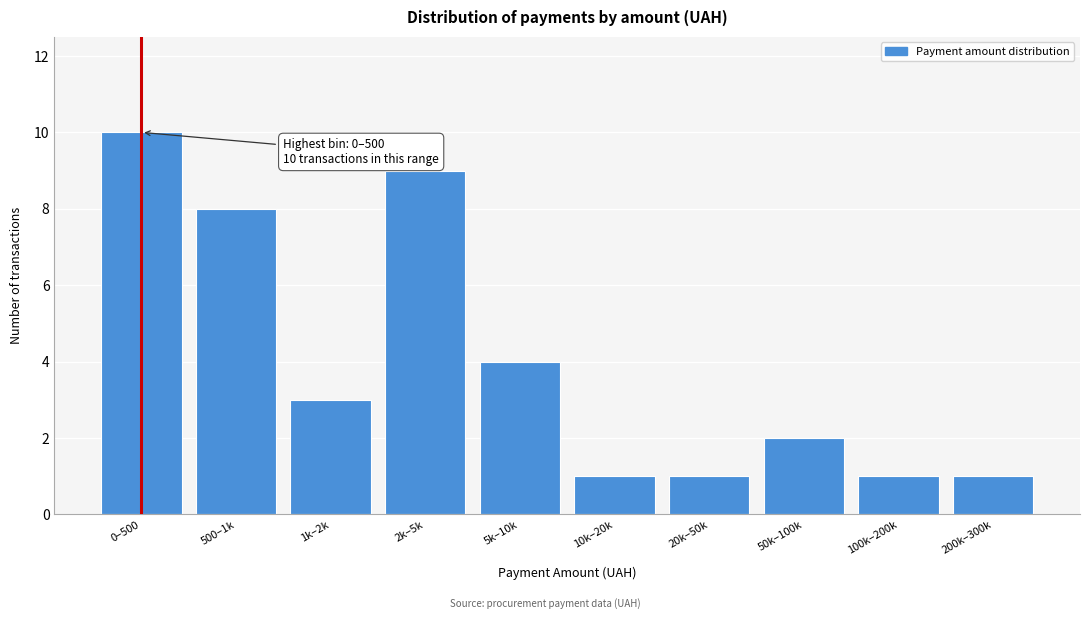

Reading left to right, what are all the values shown in this chart?

10	8	3	9	4	1	1	2	1	1